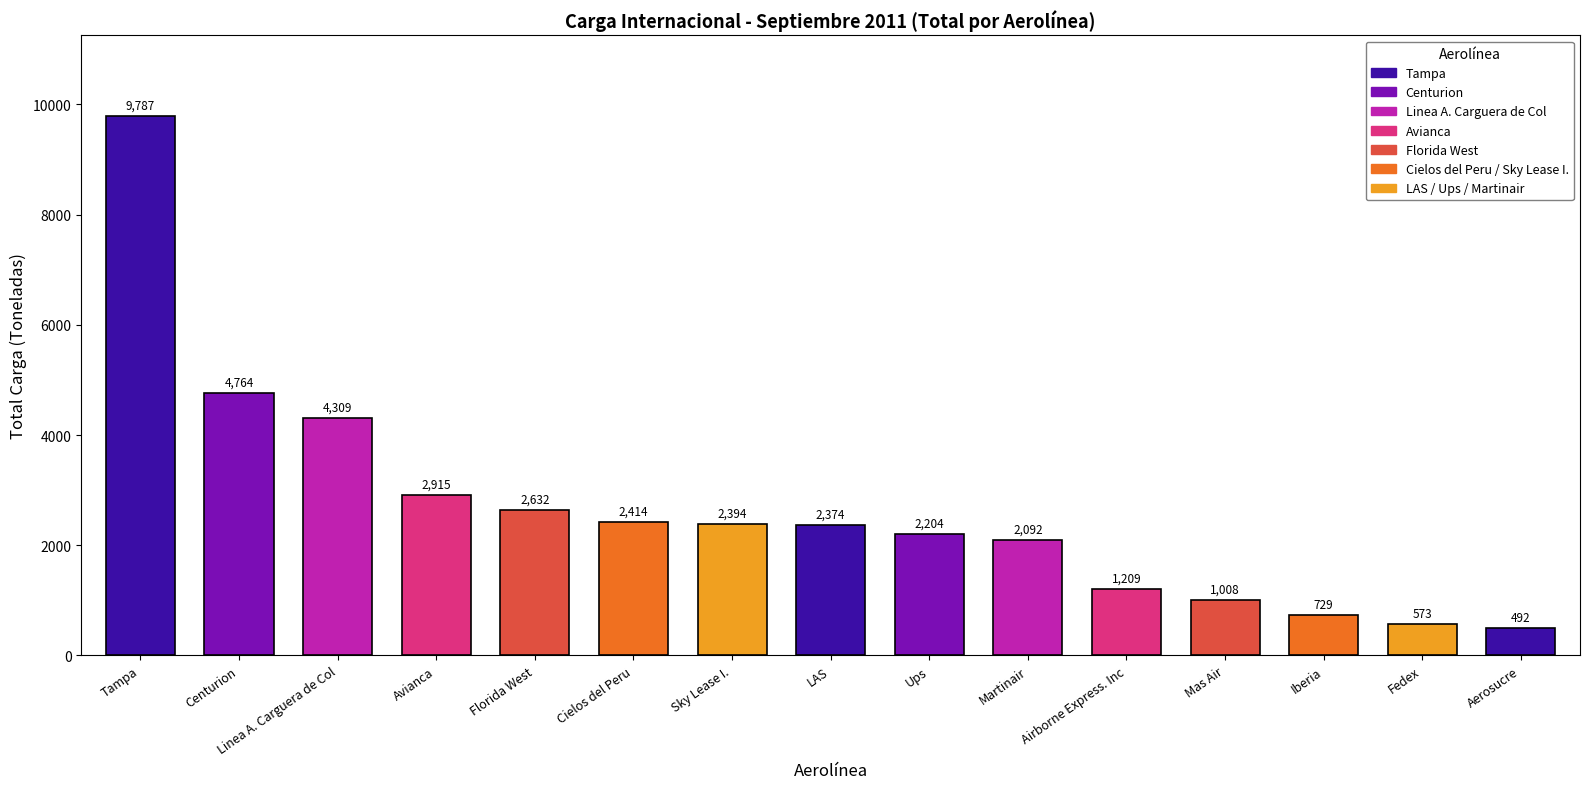

True or false: the data shows 1008.0 at Mas Air.

True